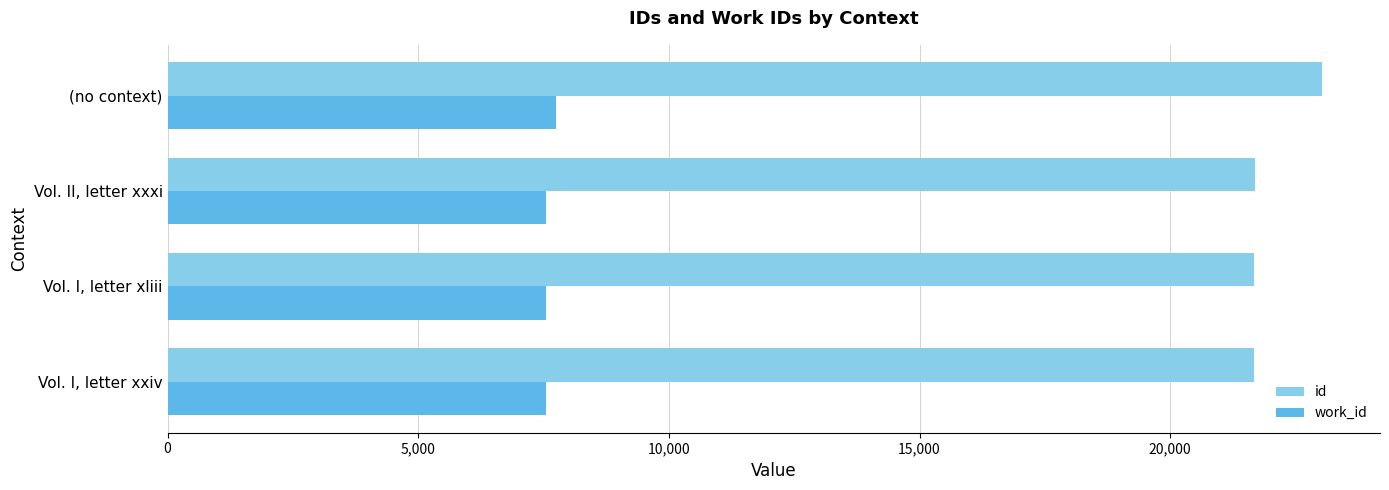

What is the sum of all work_id values?

30362